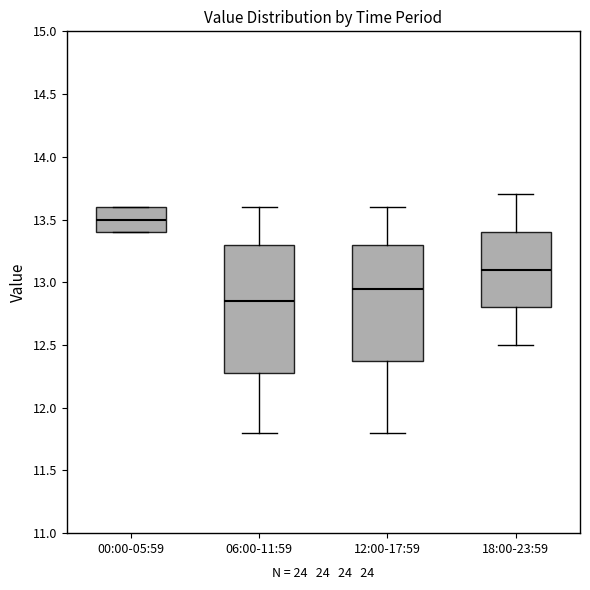

Which box's median line is the lowest?

06:00-11:59